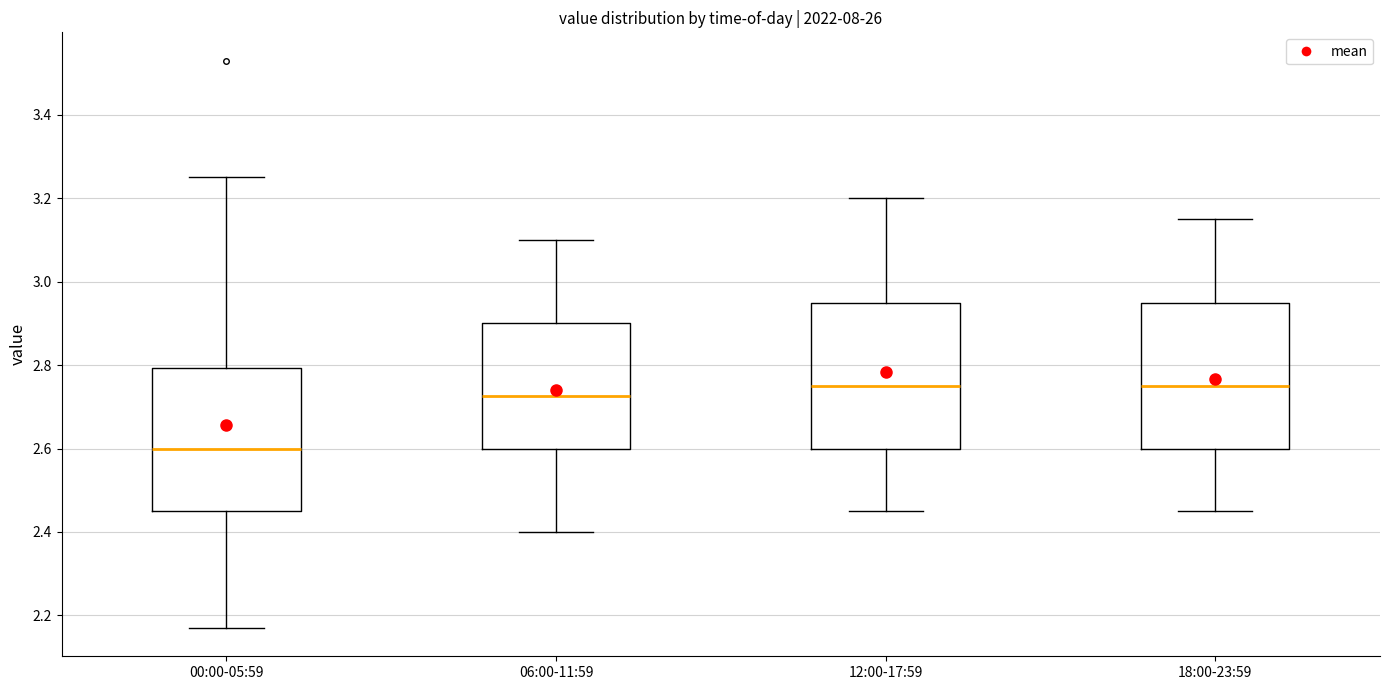

Where does the median line of the box for 12:00-17:59 sit on the y-axis? The values are not printed on the chart, so give them approximately, as read against the axis.

2.76